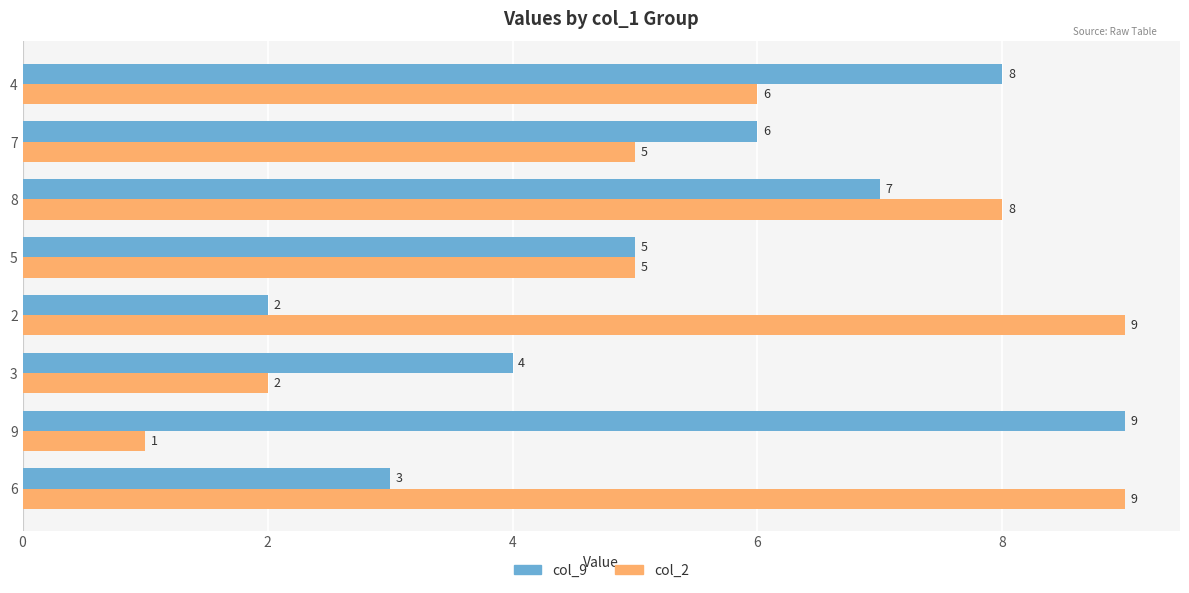

What is the total value across all series at 6?

12